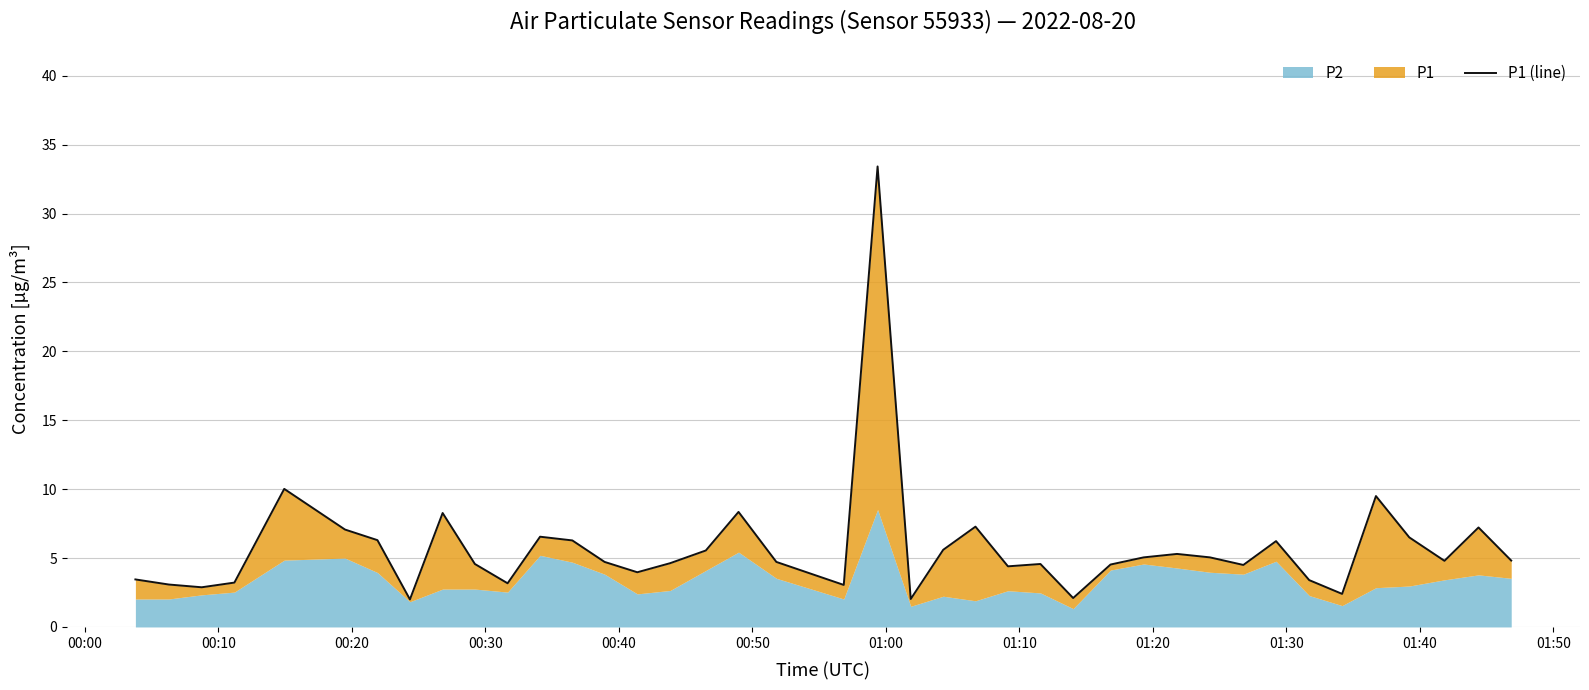

What is the value of the 40th point from the left?

4.8